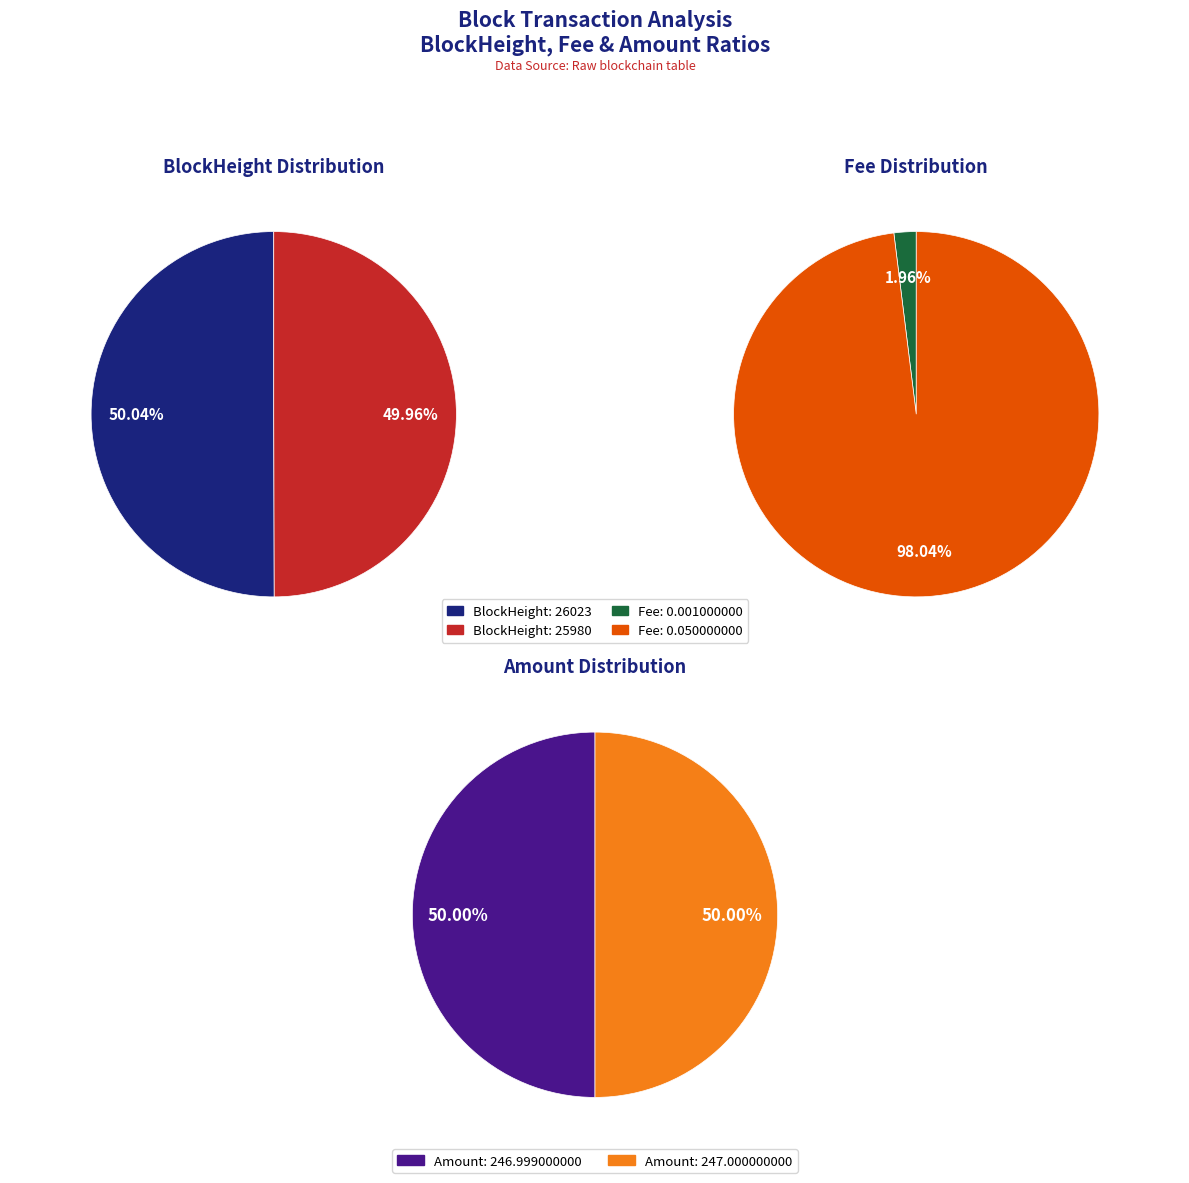

Is there a majority slice in this chart?

Yes